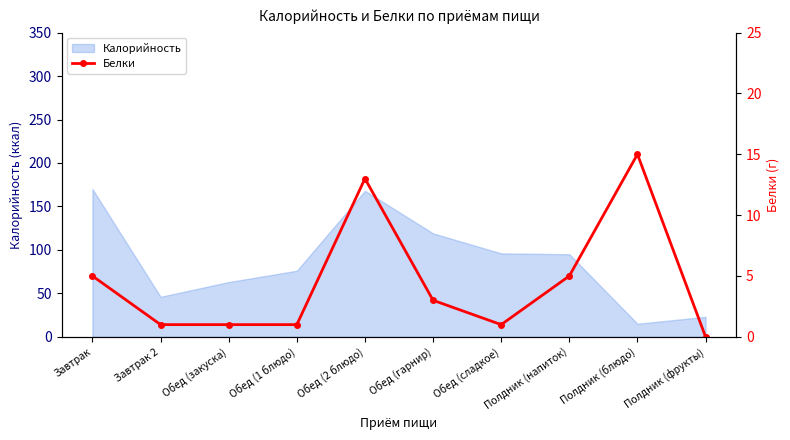

How many positive values are there?

9